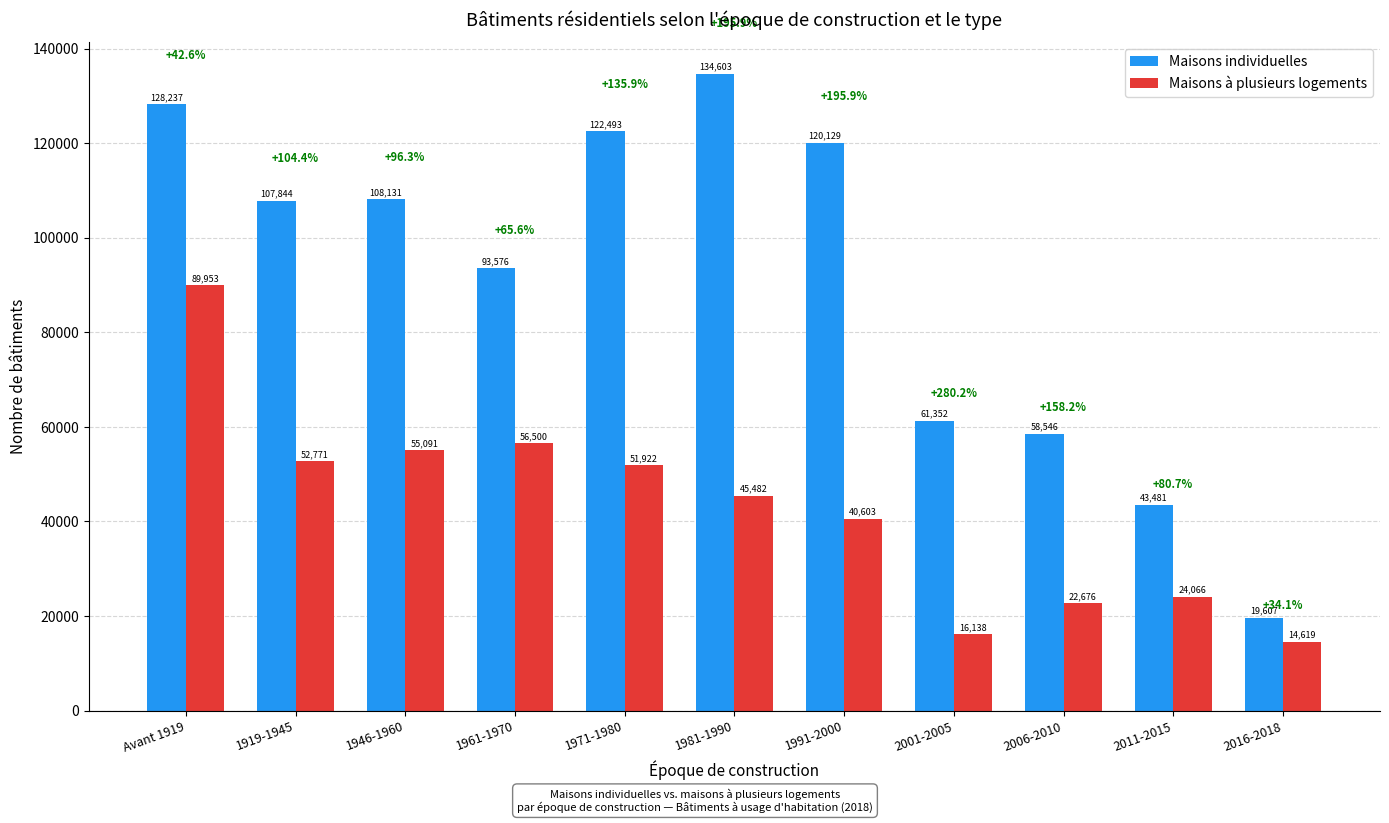

What is the average value of the Maisons individuelles series?

90727